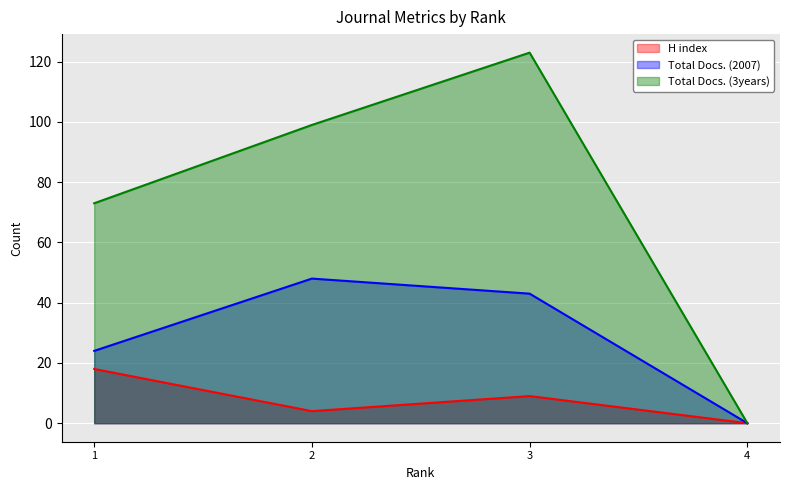

How many positive values does the Total Docs. (2007) series have?

3